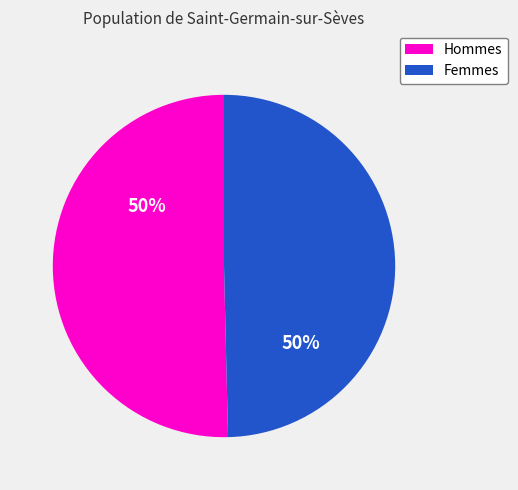

To the nearest percent, what is the average slice percentage?

50%